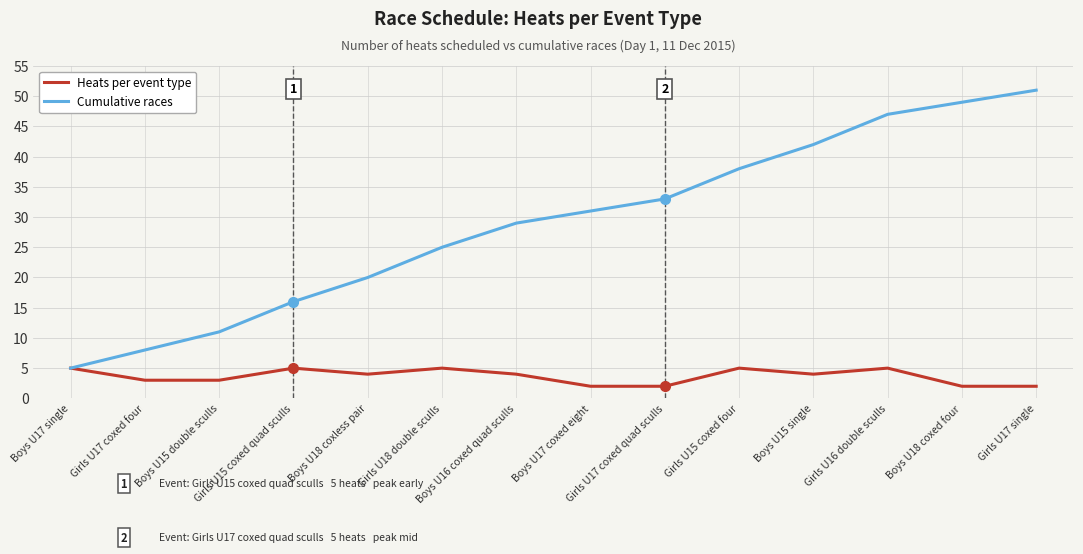

List the series in order of their overall mean, highest first.

Cumulative races, Heats per event type